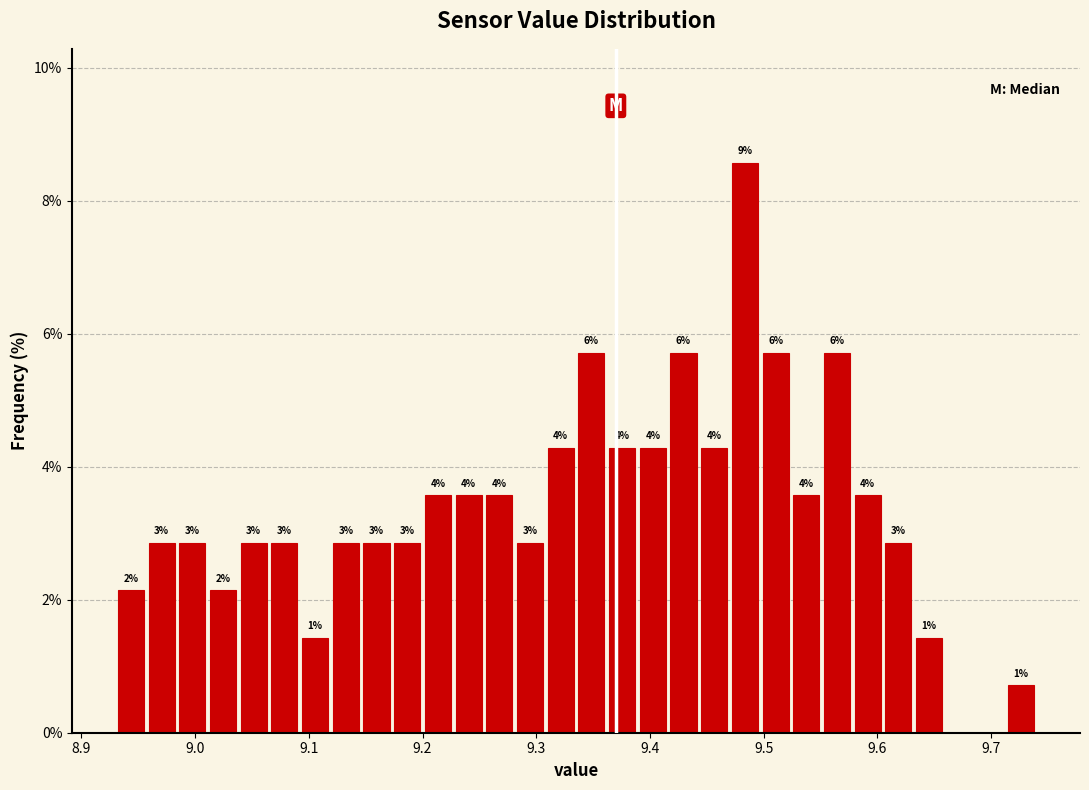

Around what value on the x-axis is the tallest bar? Give the approximate position of its centre, as read against the axis.

9.48